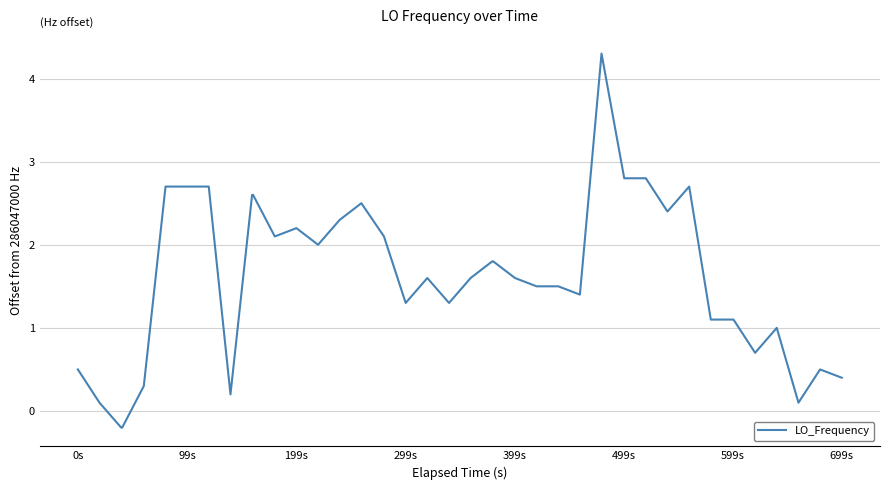

What is the maximum value shown in the chart?

4.3